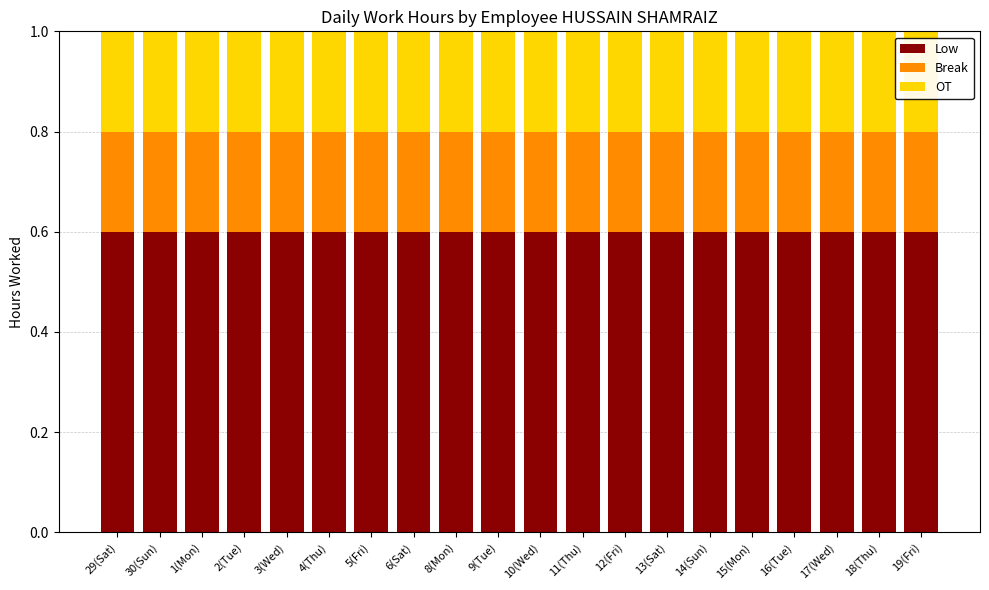

How many data points does each series have?

20